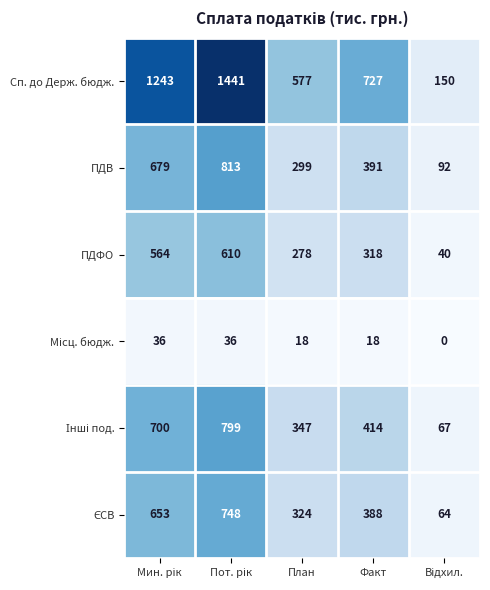

What is the minimum value for ПДФО?

40